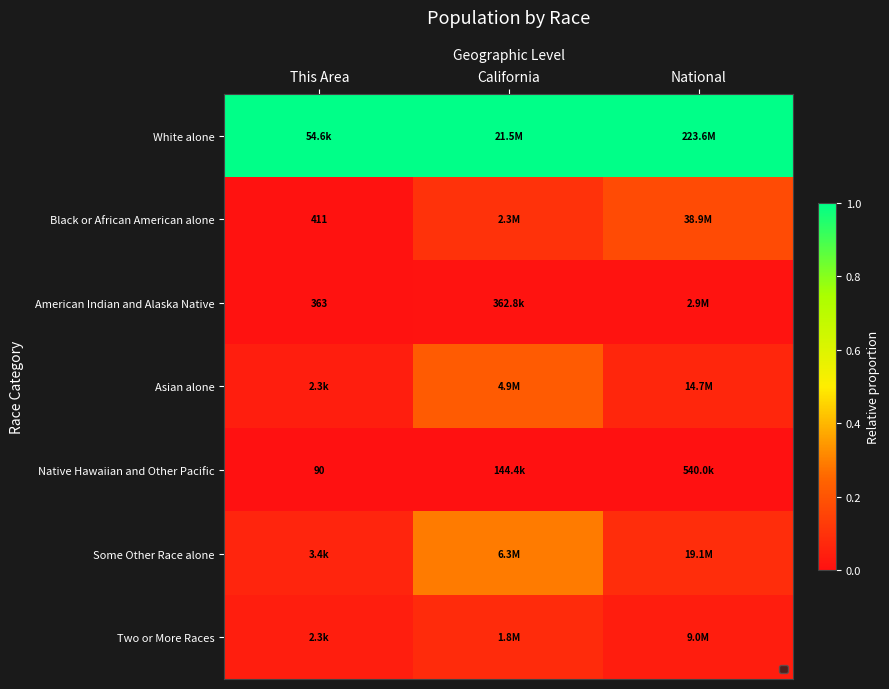

Where is Black or African American alone nearest to the value 0?

This Area